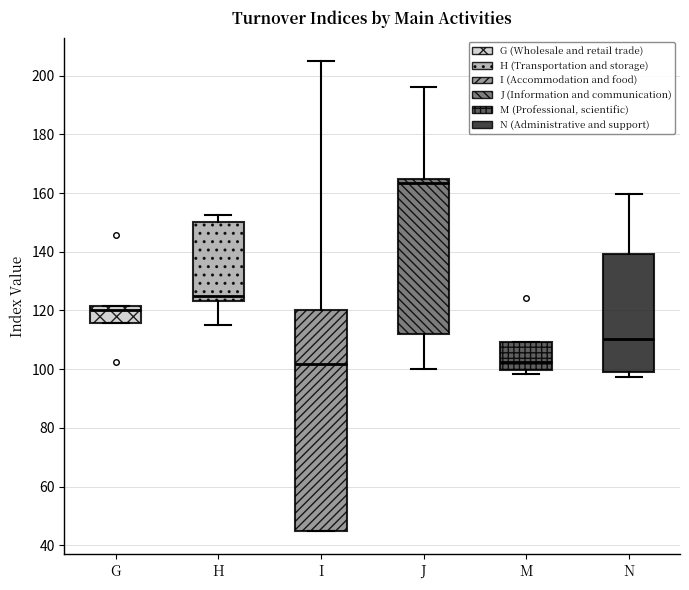

Which box is the tallest, from its lower edge to its upper edge?

I